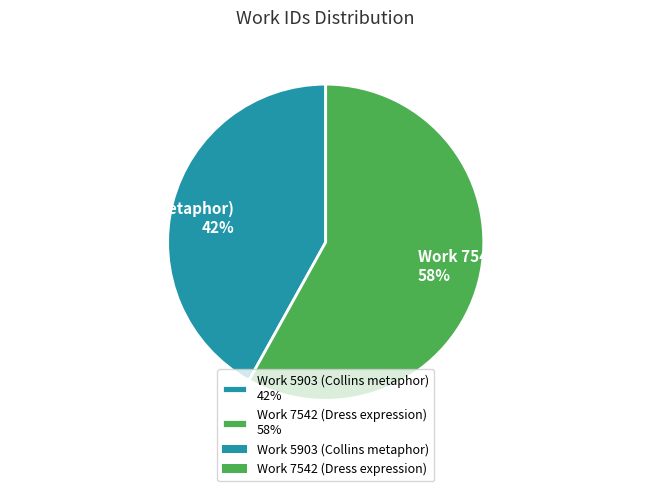

What percentage is the Work 7542 (Dress expression) slice, to the nearest percent?

58%